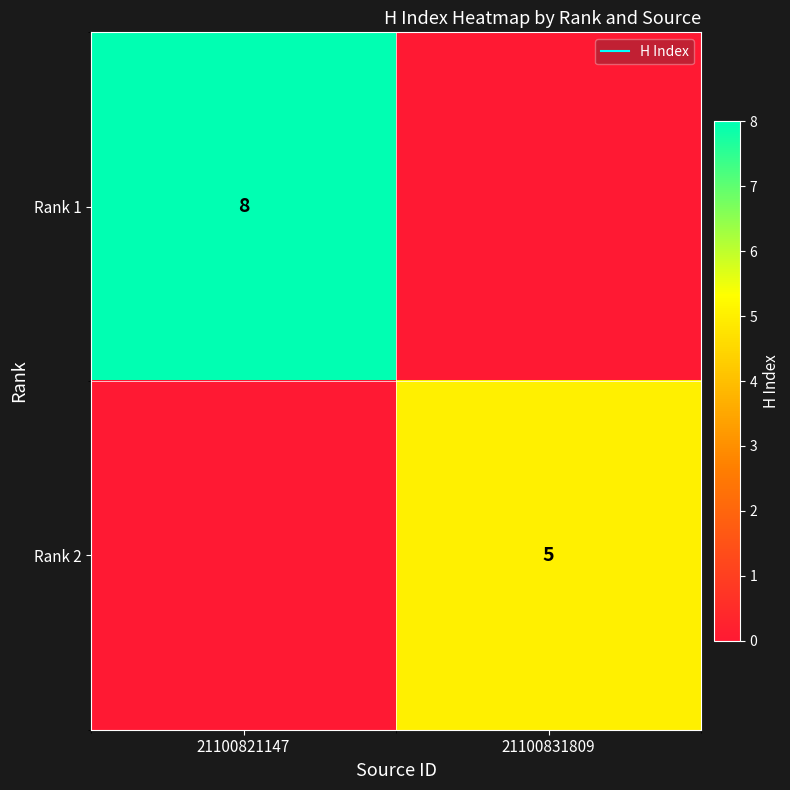

What is the difference between the Rank 1 values at 21100831809 and 21100821147?

8